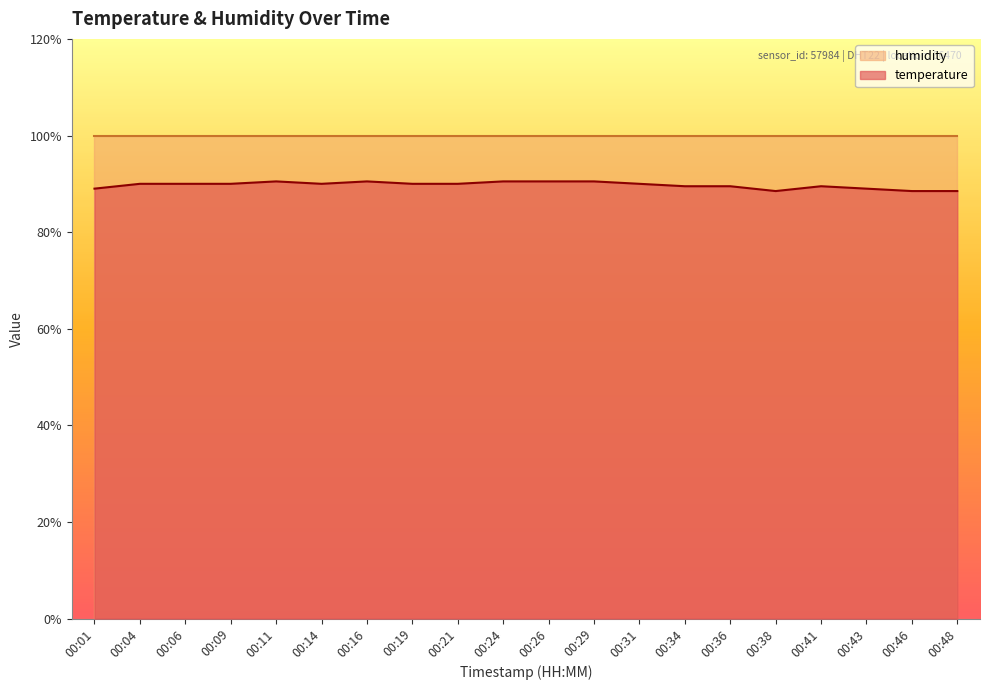

True or false: there are more than 1 points higher than both neighbors.

True